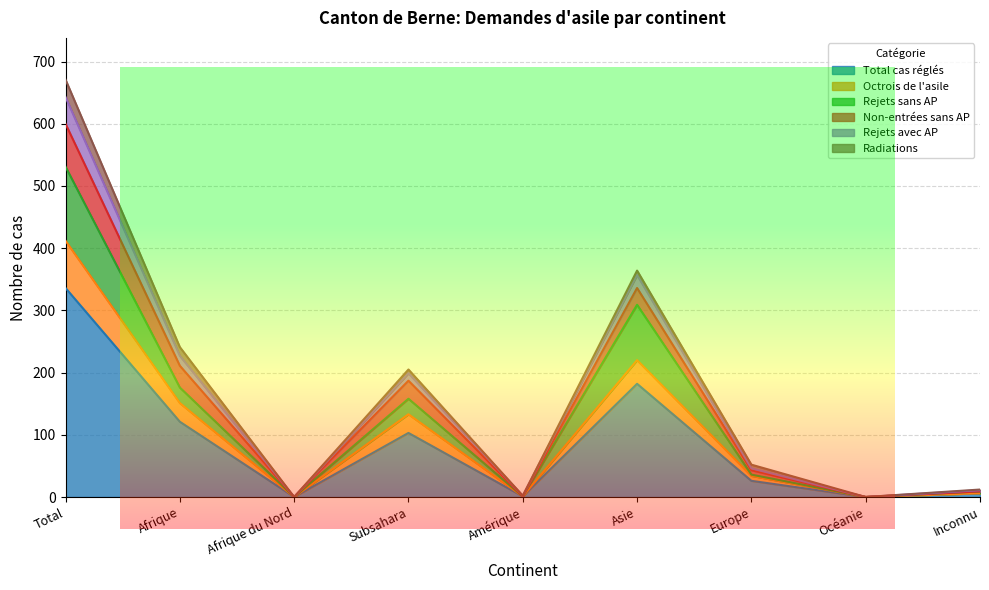

True or false: Octrois de l'asile and Total cas réglés intersect in this chart.

False